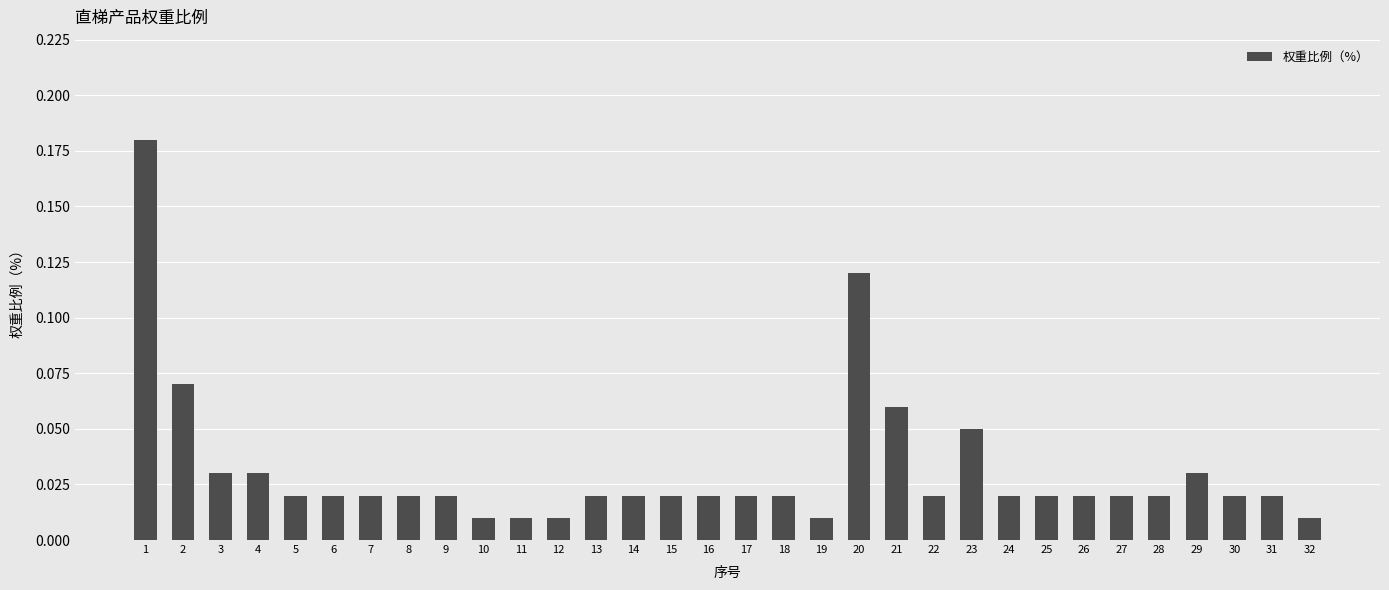

How many bars are there in total?

32